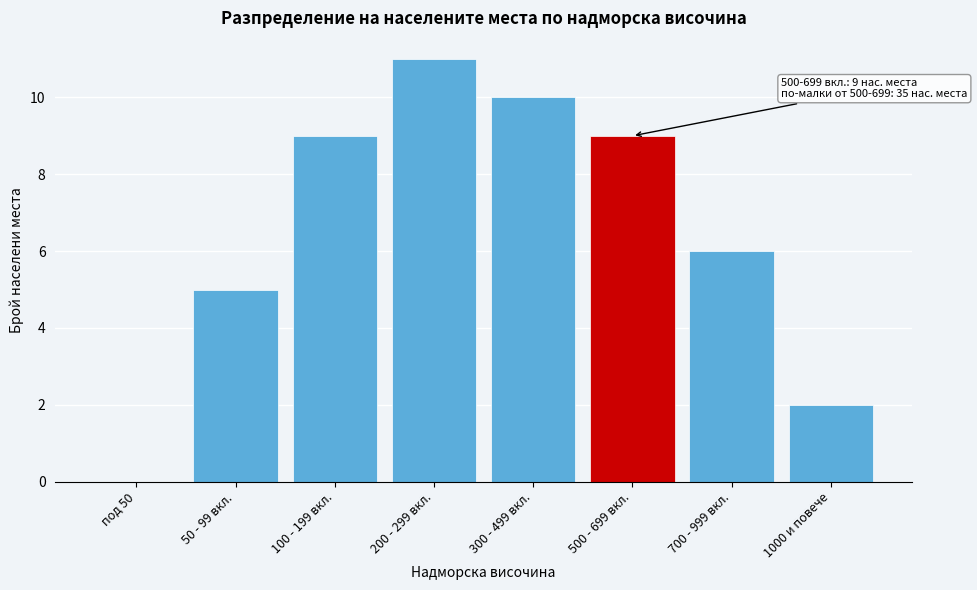

Reading right to left, transcribe all the data shown in this chart.

1000 и повече=2	700 - 999 вкл.=6	500 - 699 вкл.=9	300 - 499 вкл.=10	200 - 299 вкл.=11	100 - 199 вкл.=9	50 - 99 вкл.=5	под 50=0